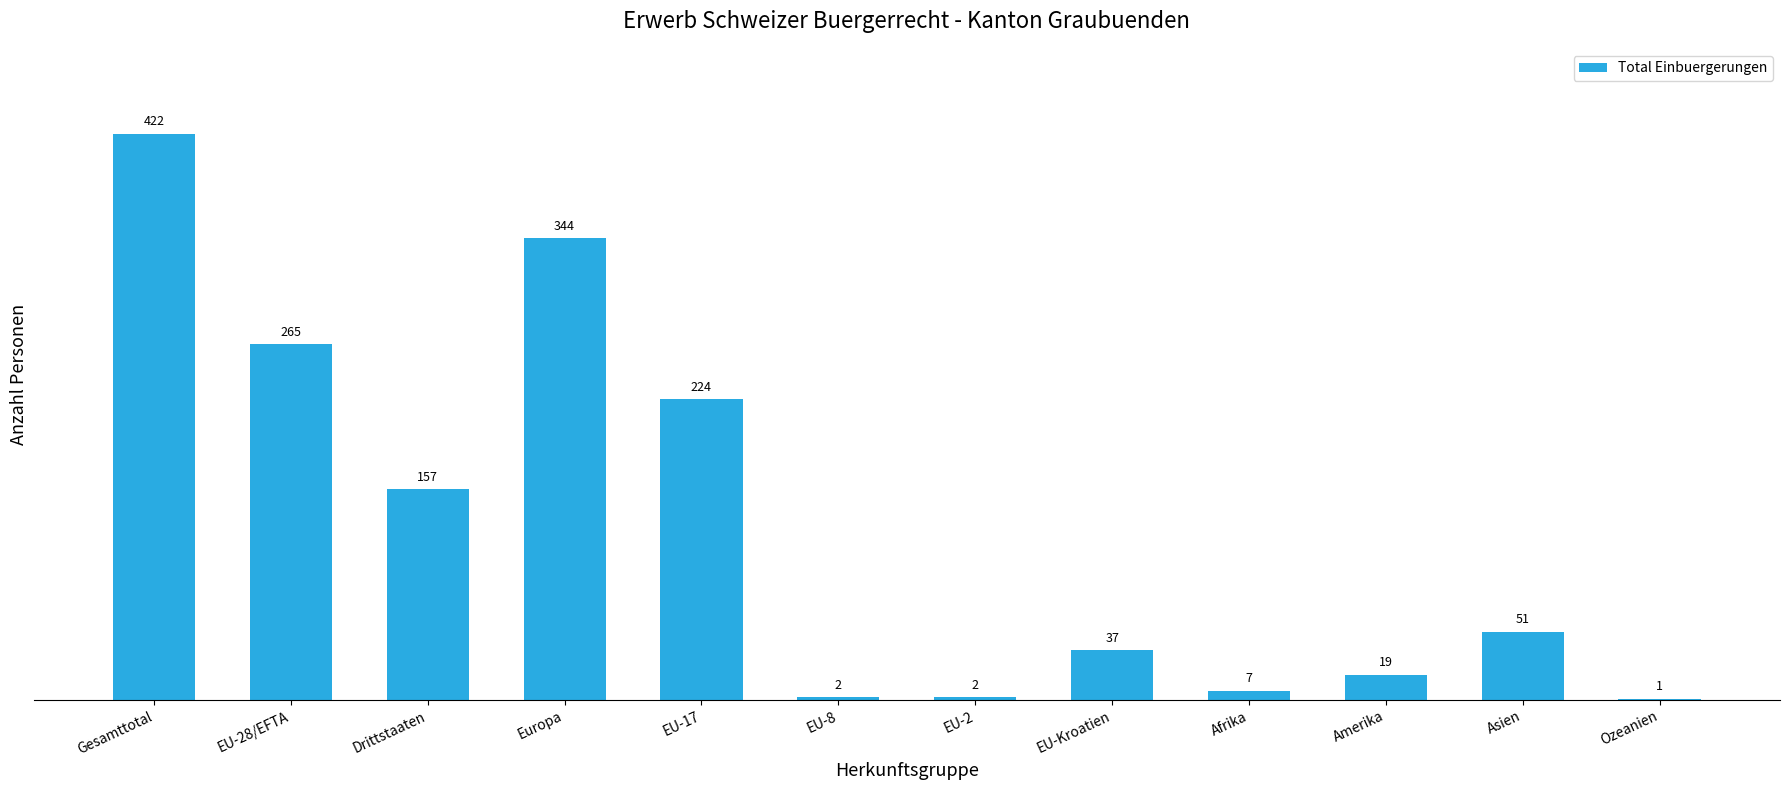

What value does the data have at Asien, to the nearest 5?

50